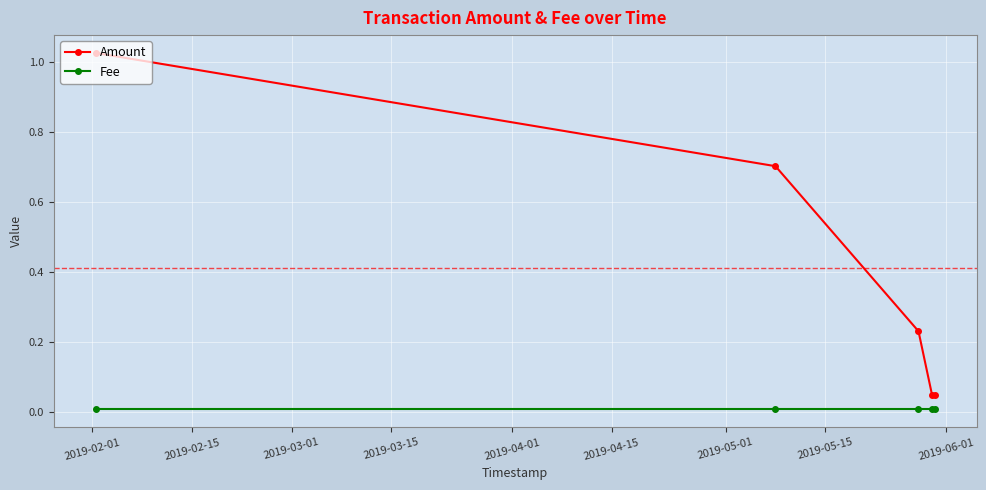

Which series has the largest total across all categories?

Amount